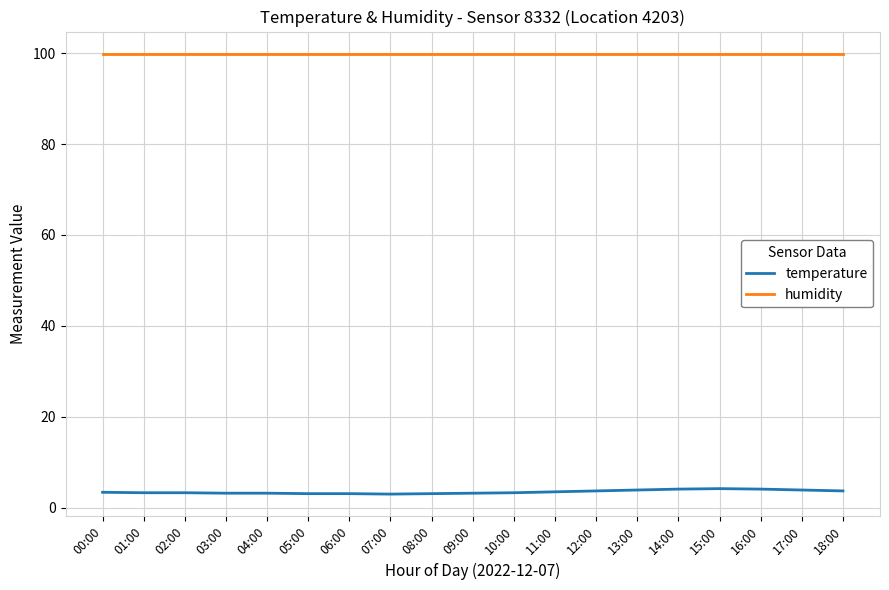

What are all the series names shown in the legend?

temperature, humidity